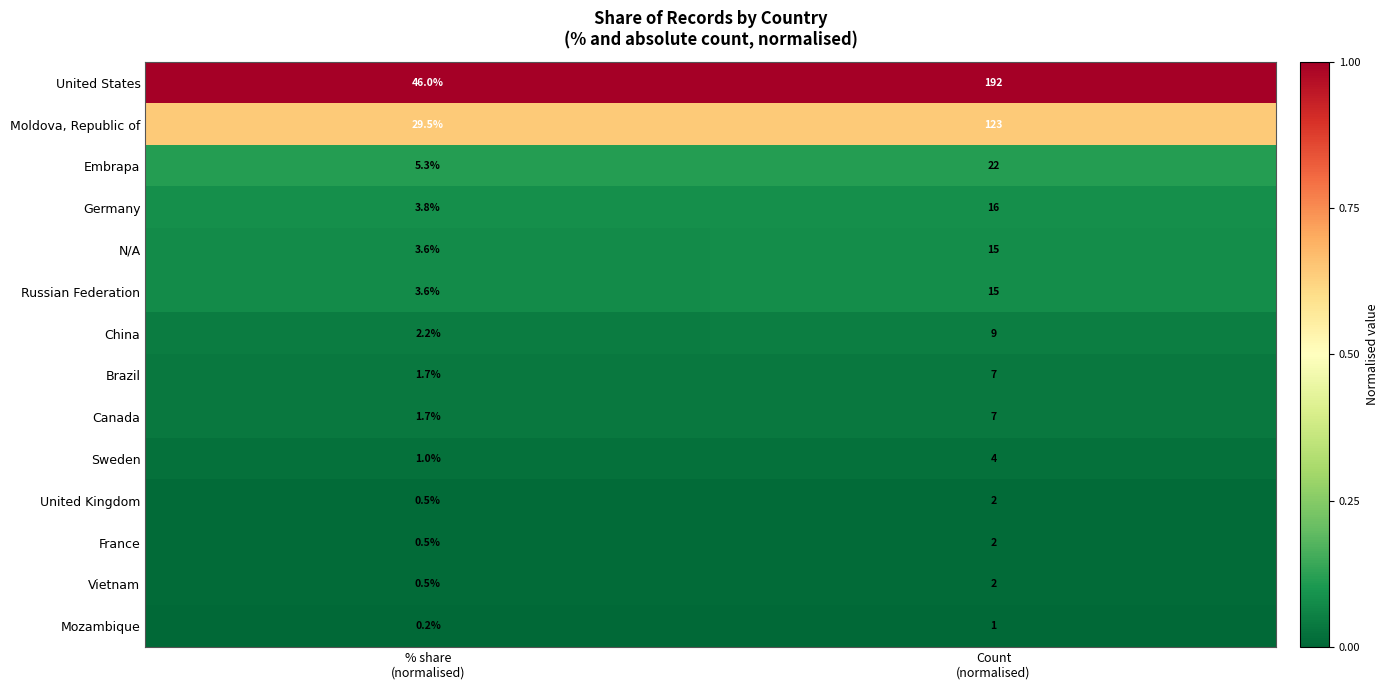

What is the maximum value shown in the chart?

192.0